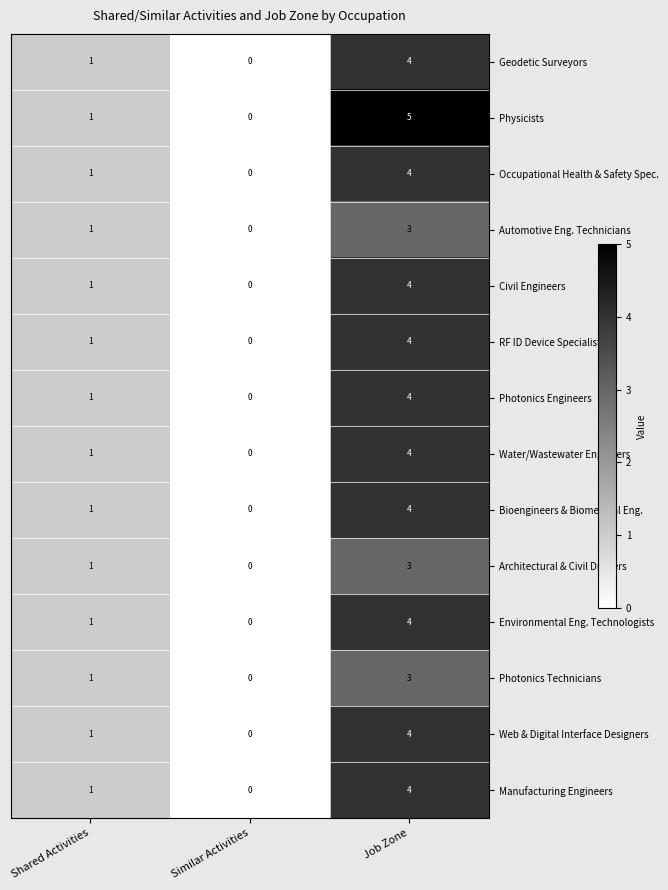

What is the sum of all Geodetic Surveyors values?

5